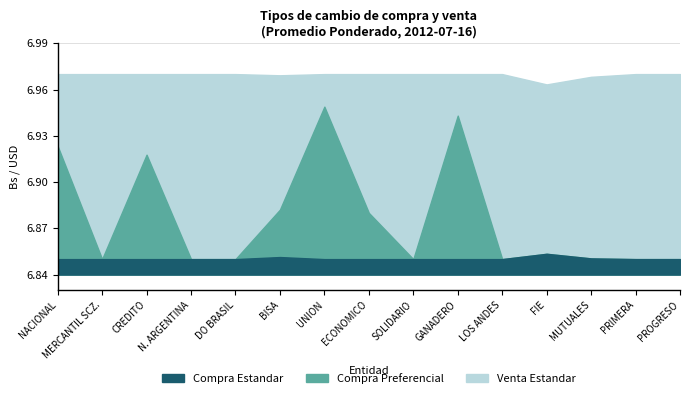

At which category does the chart reach its minimum across all series?

MERCANTIL SCZ.